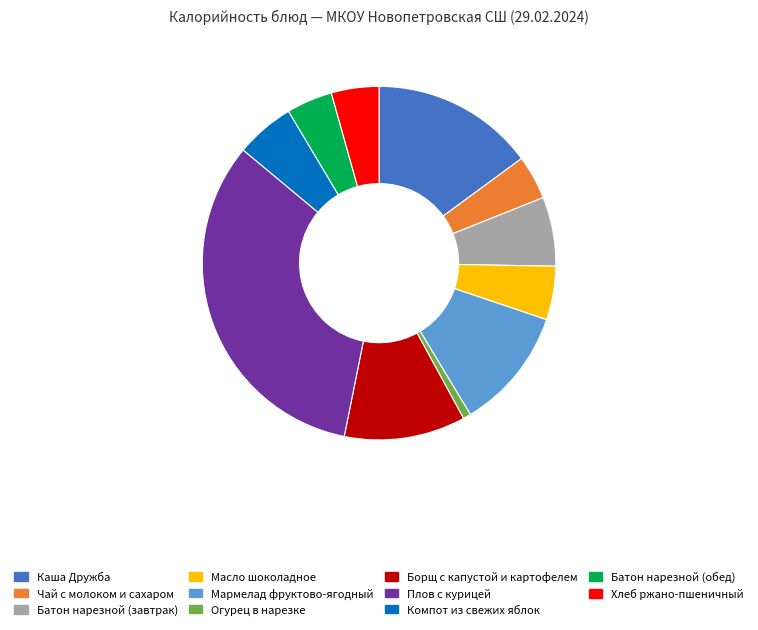

Which category has the biggest portion of the pie?

Плов с курицей